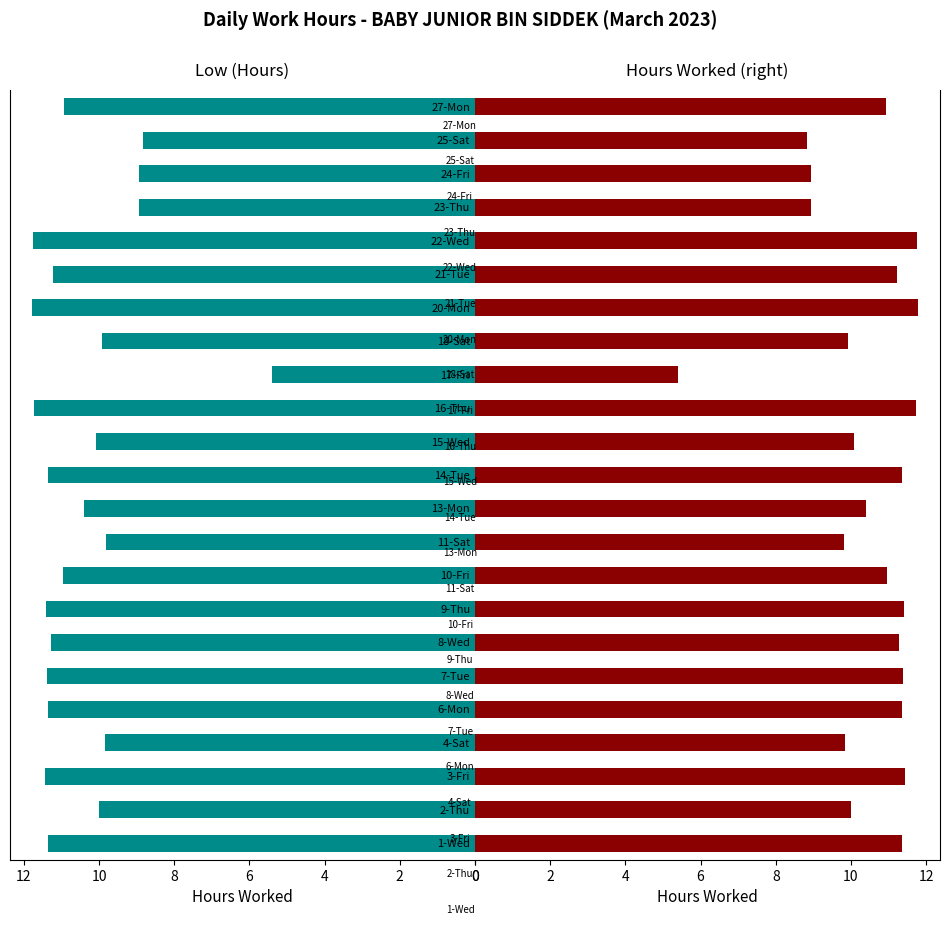

Does the chart contain any negative values?

No